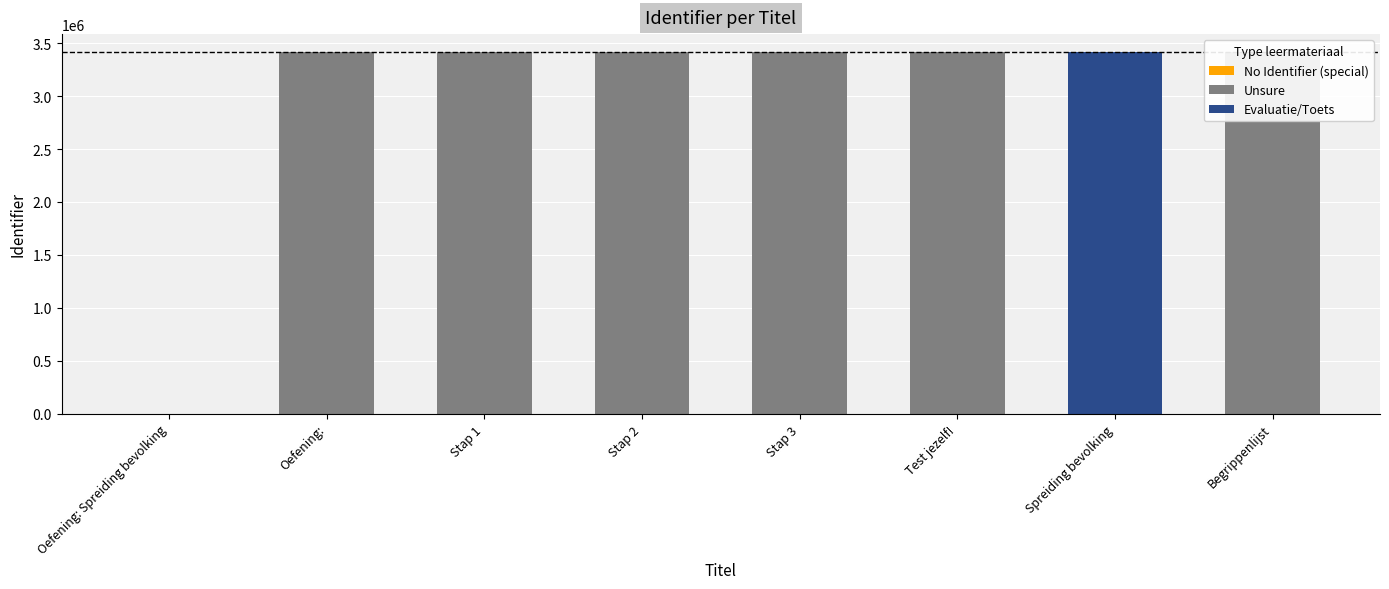

What is the ratio of the value at Spreiding bevolking to the value at Test jezelf!?

1.0